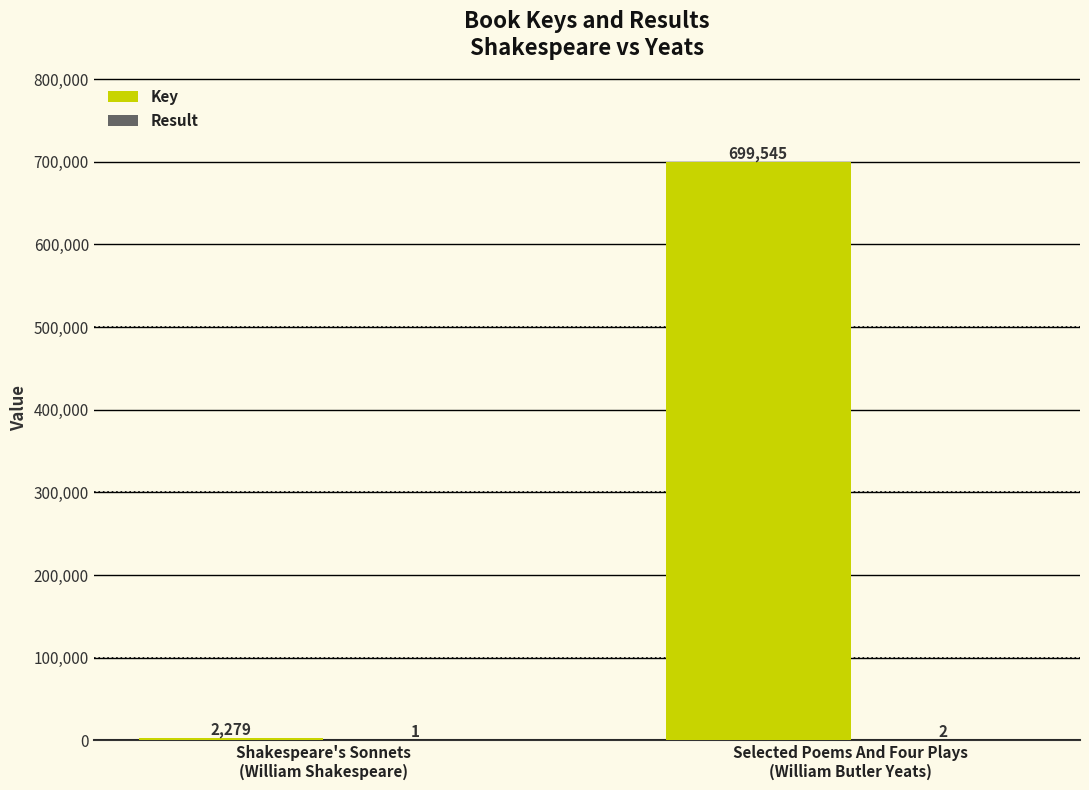

Between Shakespeare's Sonnets
(William Shakespeare) and Selected Poems And Four Plays
(William Butler Yeats), which series saw the biggest shift?

Key